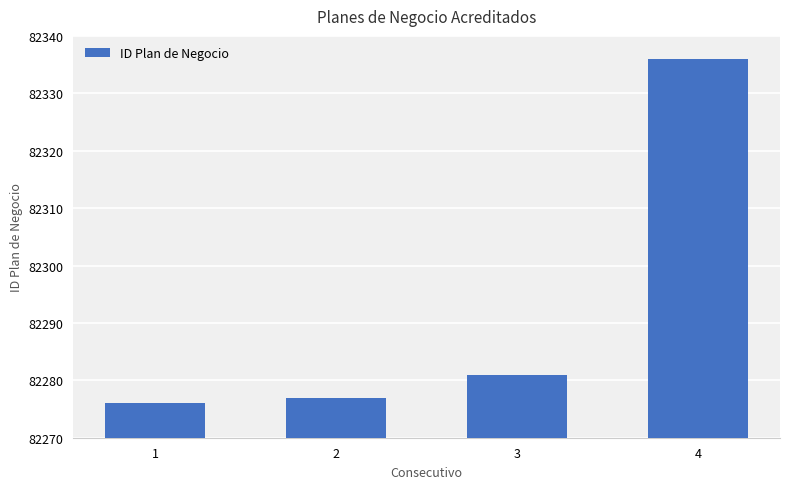

What is the approximate value at 1, to the nearest 5?

82275